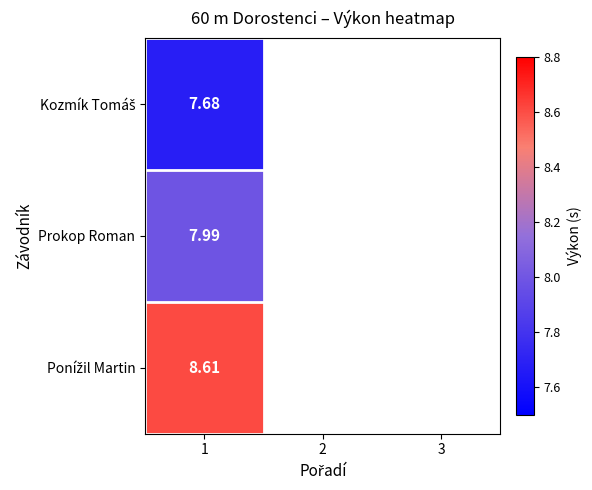

List the series in order of their overall mean, lowest first.

Kozmík Tomáš, Prokop Roman, Ponížil Martin